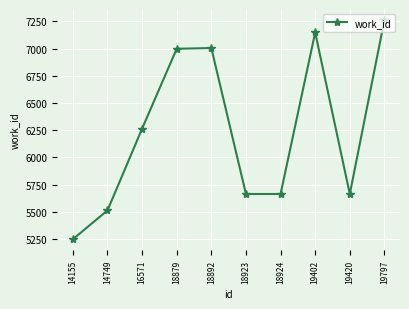

The value at 19420 is 10192. True or false?

False